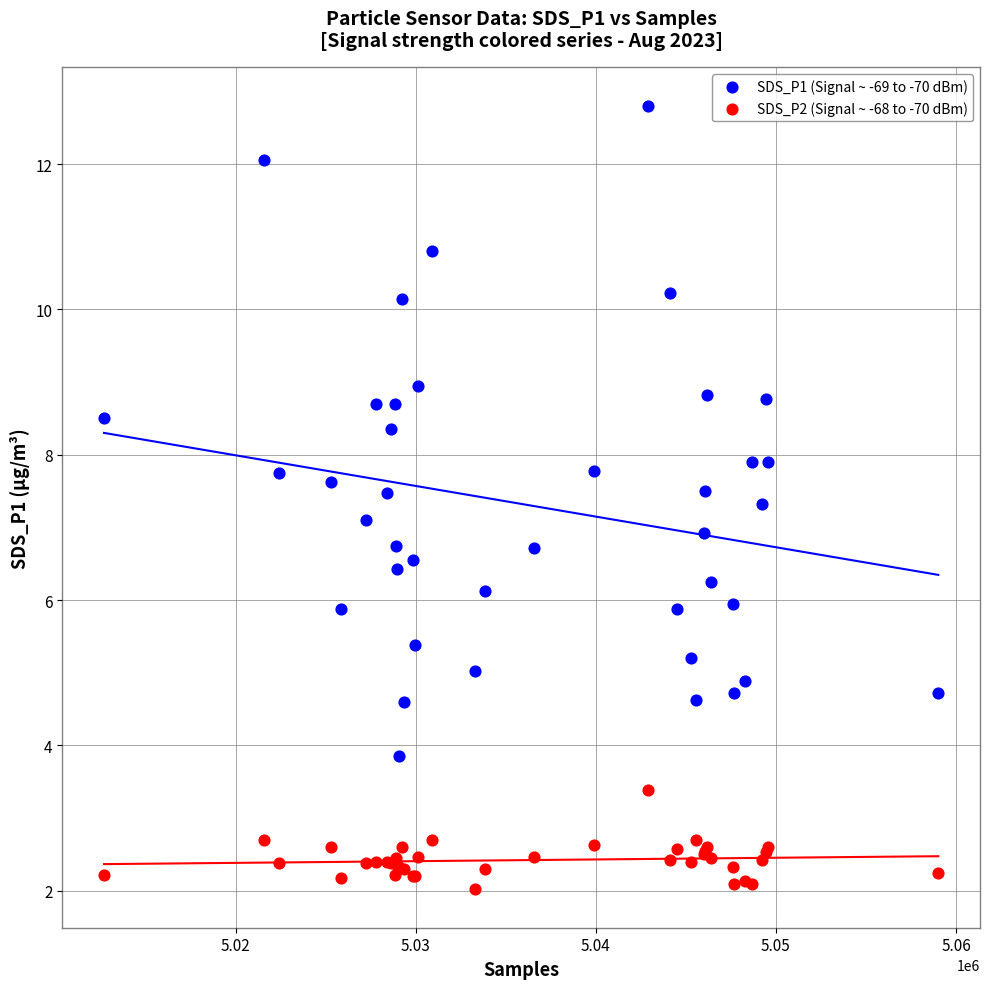

Which series reaches the maximum Y coordinate?

SDS_P1 (Signal ~ -69 to -70 dBm)